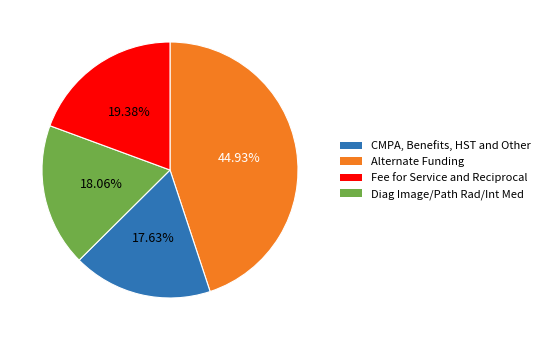

Is there a majority slice in this chart?

No